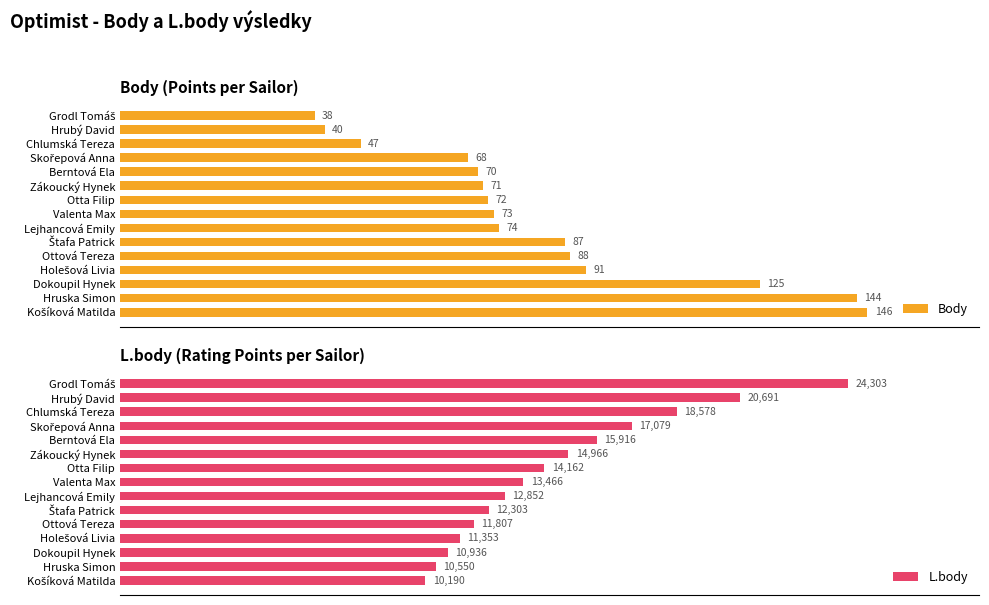

What is the spread (max minus min) of values at 14?

10044